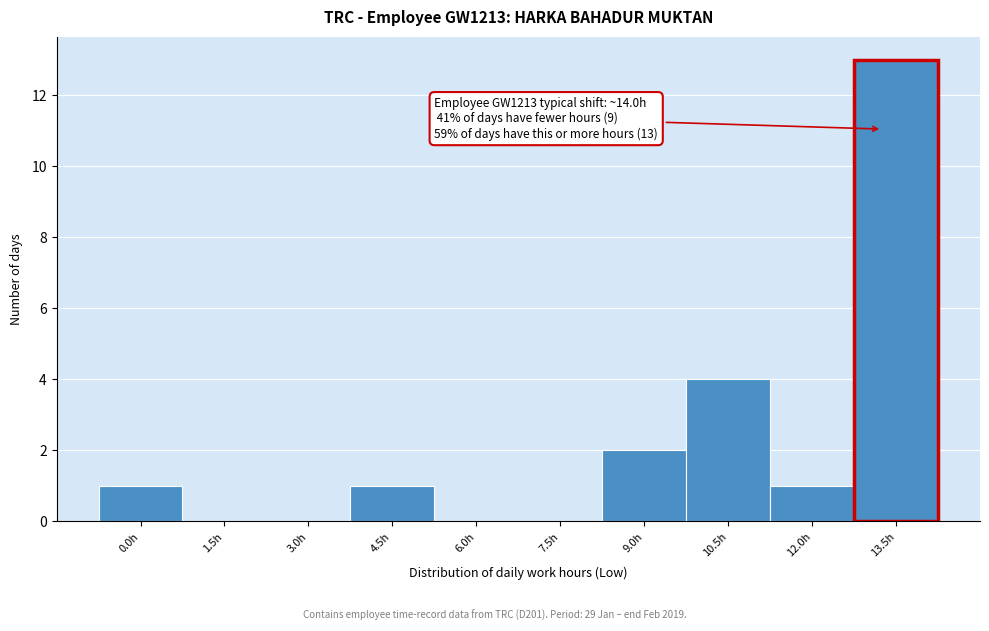

Reading right to left, what are all the values shown in this chart?

13.5h=13	12.0h=1	10.5h=4	9.0h=2	7.5h=0	6.0h=0	4.5h=1	3.0h=0	1.5h=0	0.0h=1